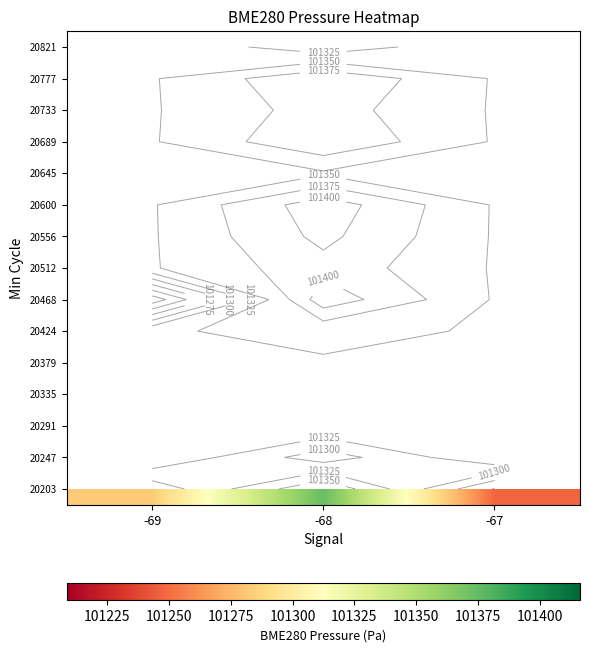

List the labels in order of 20821 value, largest first.

-69, -68, -67